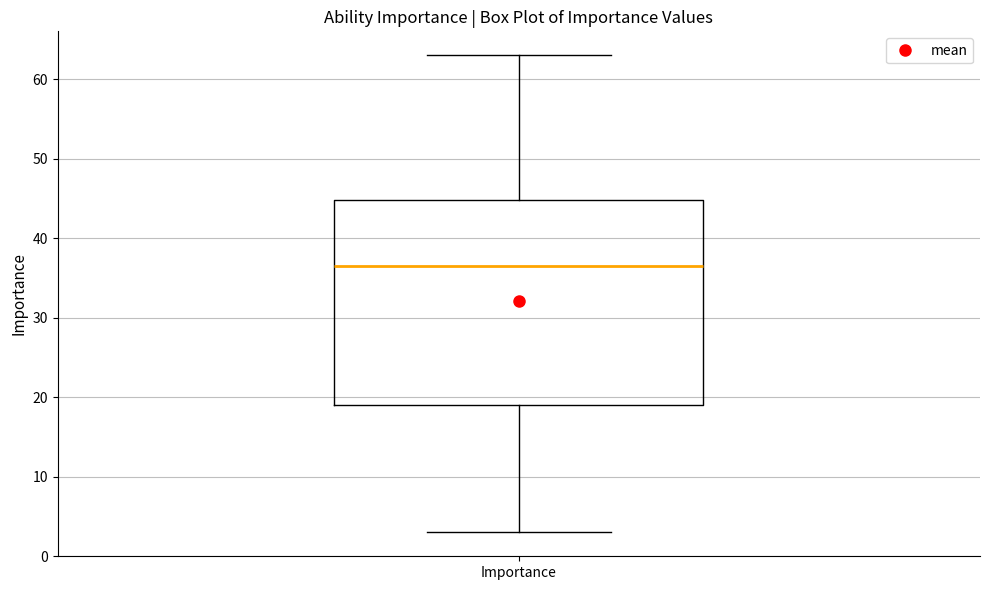

Transcribe this box plot: give where the median line is, the range the box spans, and where the two whiskers end, as read against the y-axis. The values are not printed on the chart, so give them approximately, as read against the axis.

median 37, box 19 to 45, whiskers 3 to 63